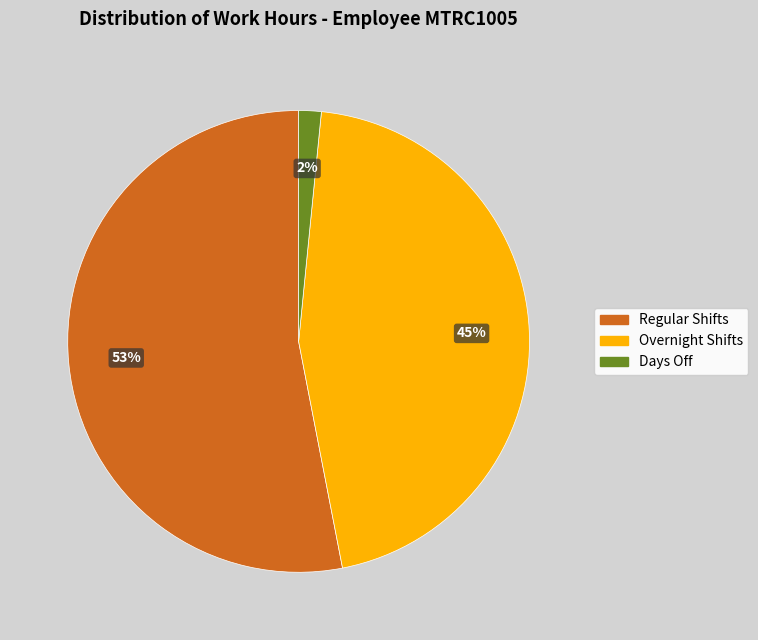

Count the number of slices in the pie.

3